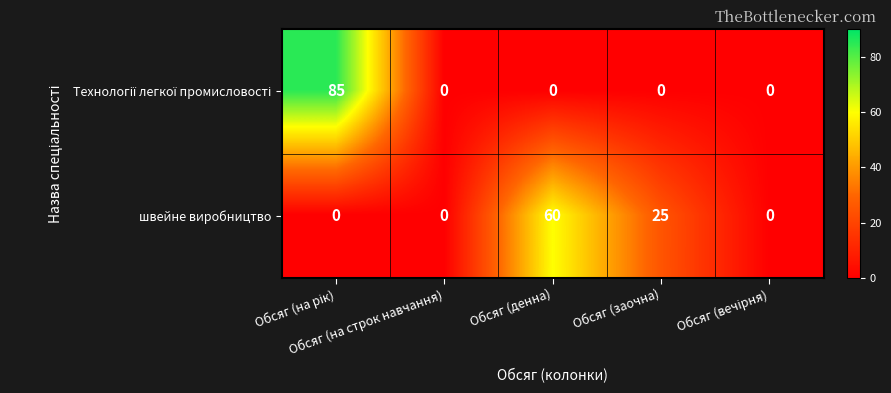

What is the maximum value shown in the chart?

85